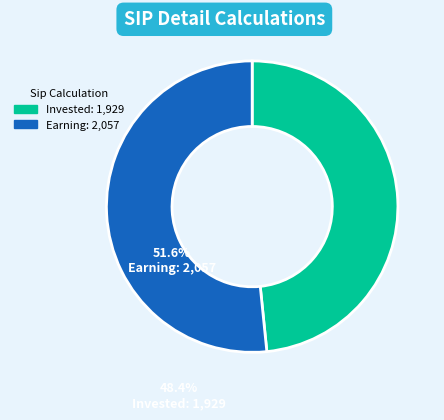

Is there a majority slice in this chart?

Yes